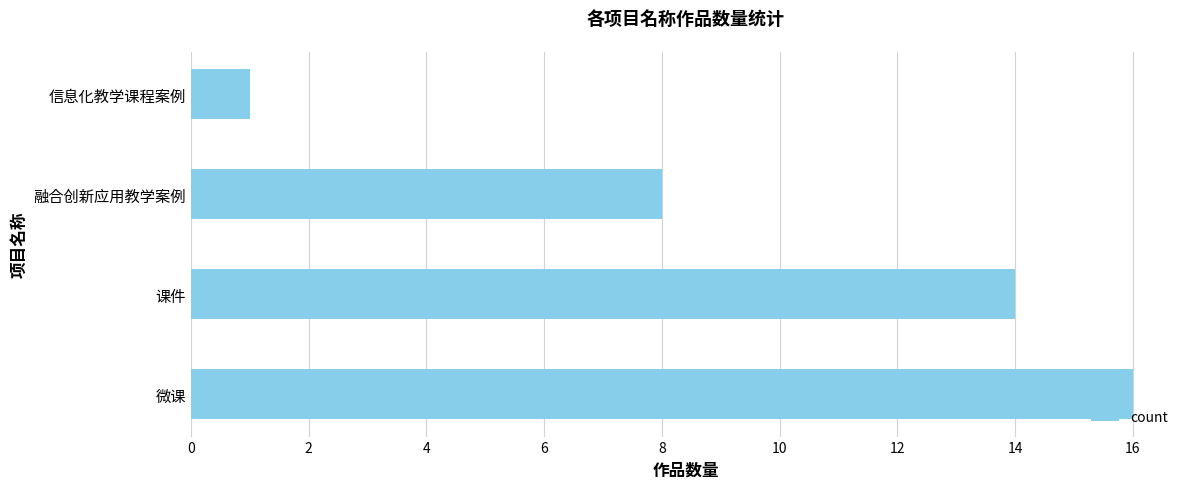

List the labels in order of value, smallest first.

信息化教学课程案例, 融合创新应用教学案例, 课件, 微课